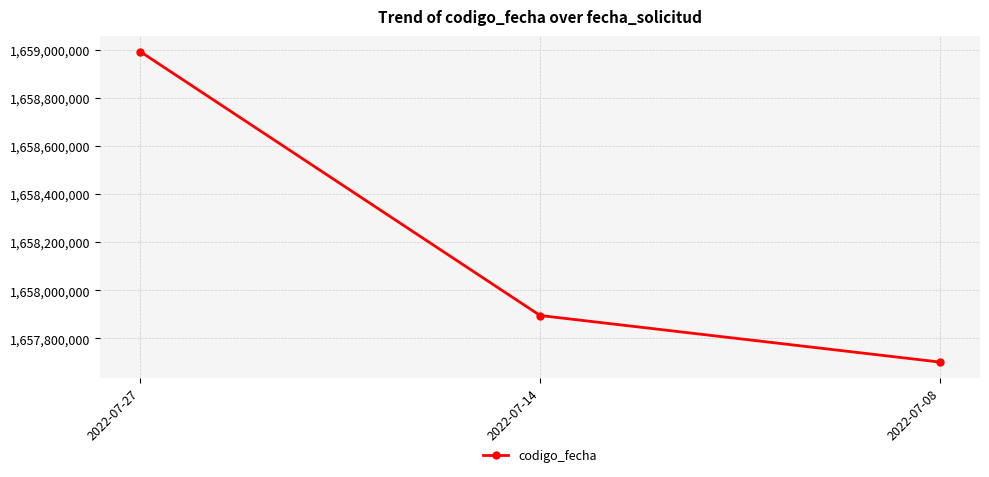

Rank the categories by value from highest to lowest.

2022-07-27, 2022-07-14, 2022-07-08